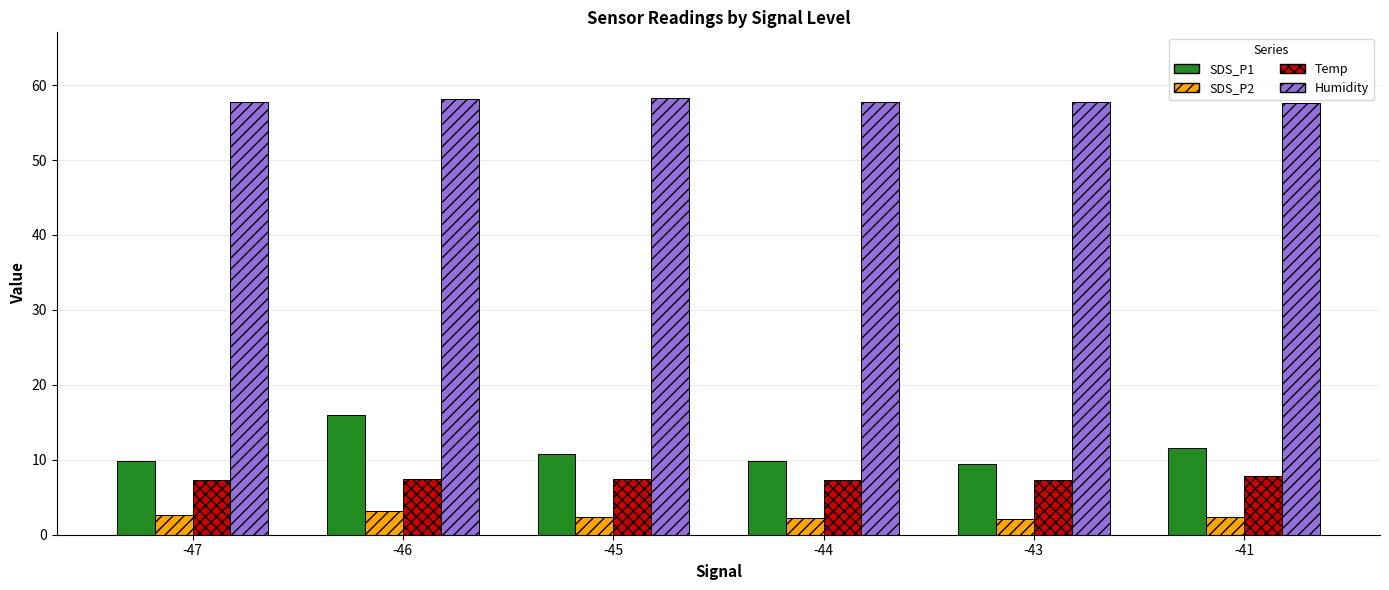

What is the greatest value displayed?

58.3